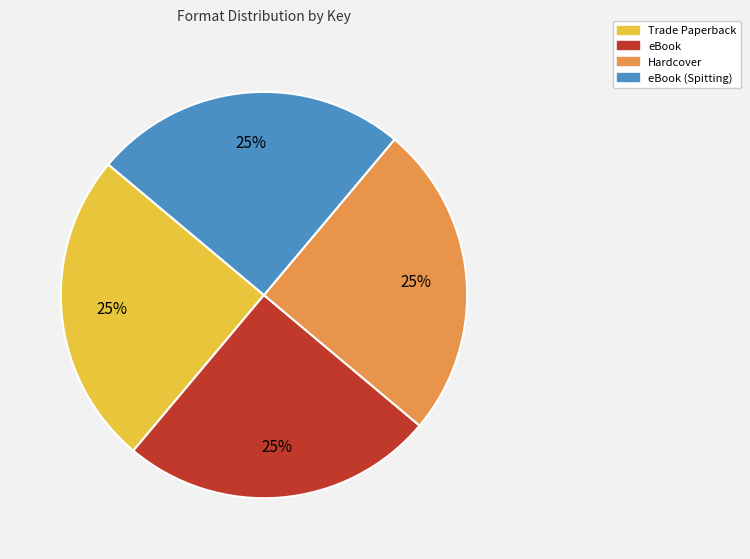

Does any single category account for the majority?

No